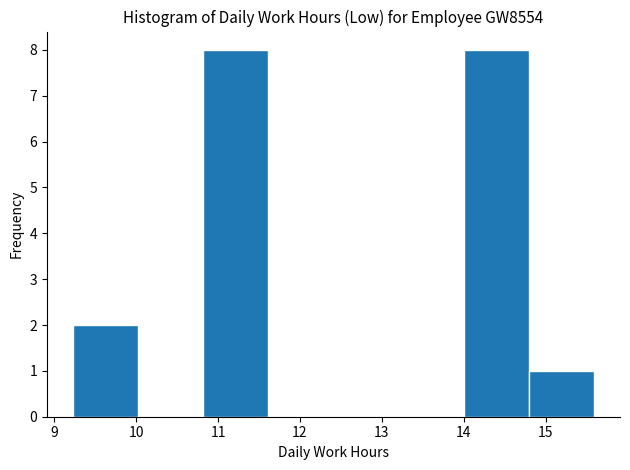

Reading left to right, transcribe this chart: for each bar, give the range it covers on the x-axis and its height. Neither the bar edges nor the heights are printed on the chart, so give them approximately, as read against the axes.

9.2 to 10.0: 2
10.0 to 10.8: 0
10.8 to 11.6: 8
11.6 to 12.4: 0
12.4 to 13.2: 0
13.2 to 14.0: 0
14.0 to 14.8: 8
14.8 to 15.6: 1